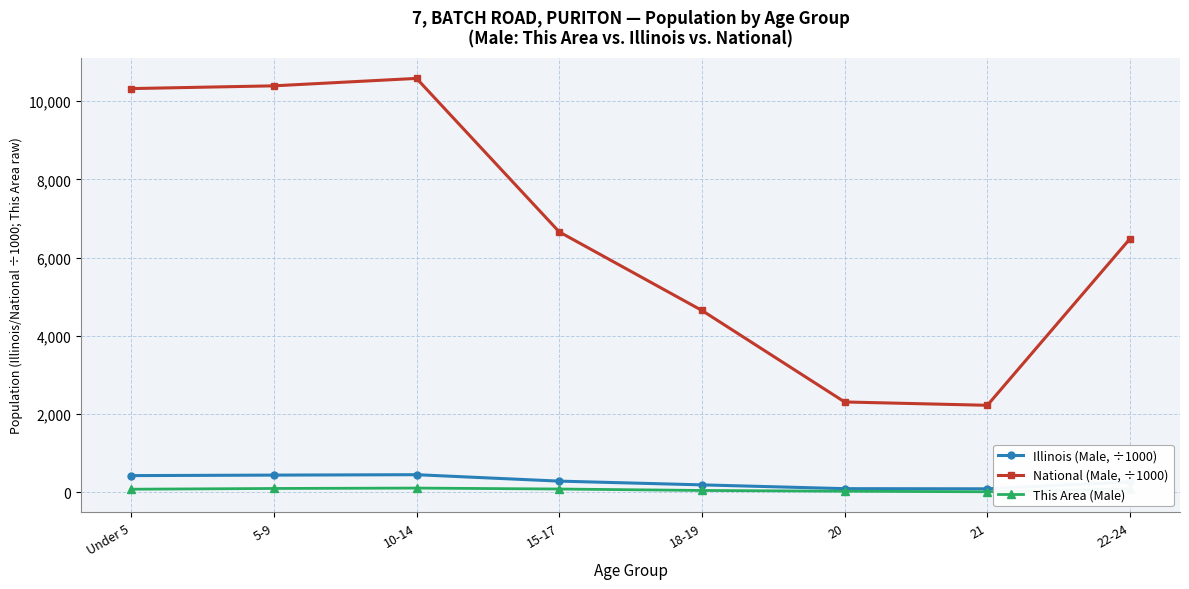

True or false: National (Male, ÷1000) and Illinois (Male, ÷1000) intersect in this chart.

False